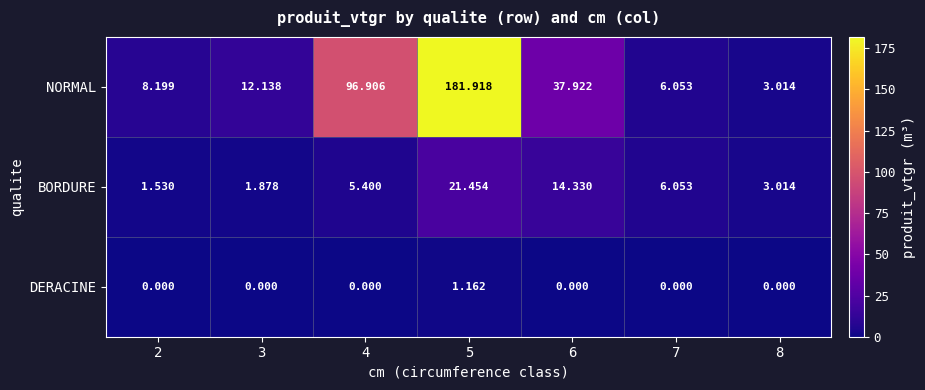

Rank the series by their maximum value, from lowest to highest.

DERACINE, BORDURE, NORMAL